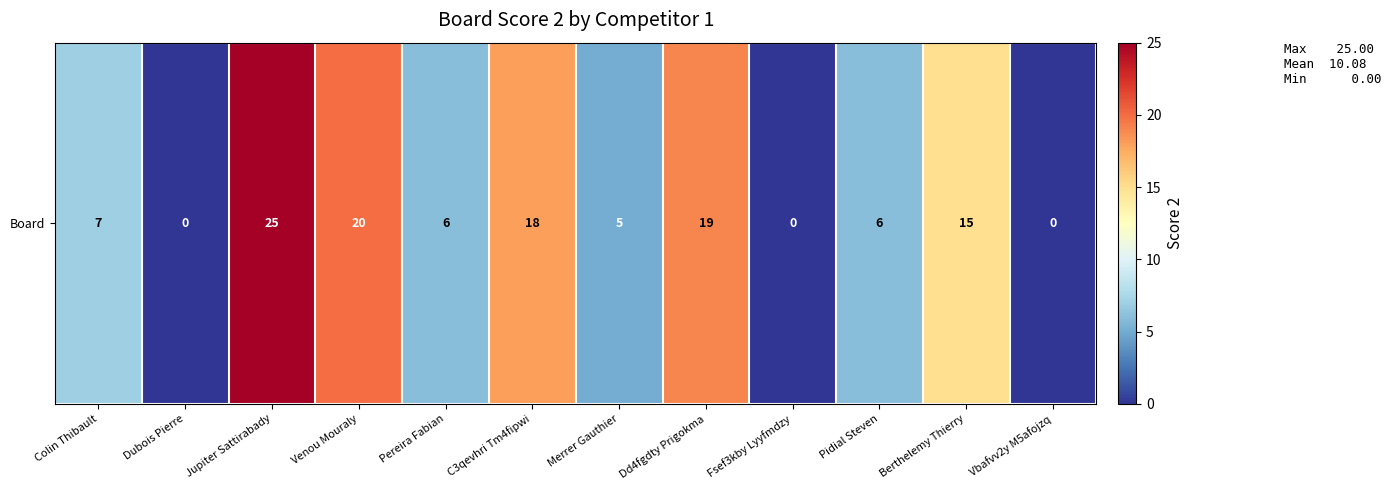

Which category has the highest value across all series?

Jupiter Sattirabady